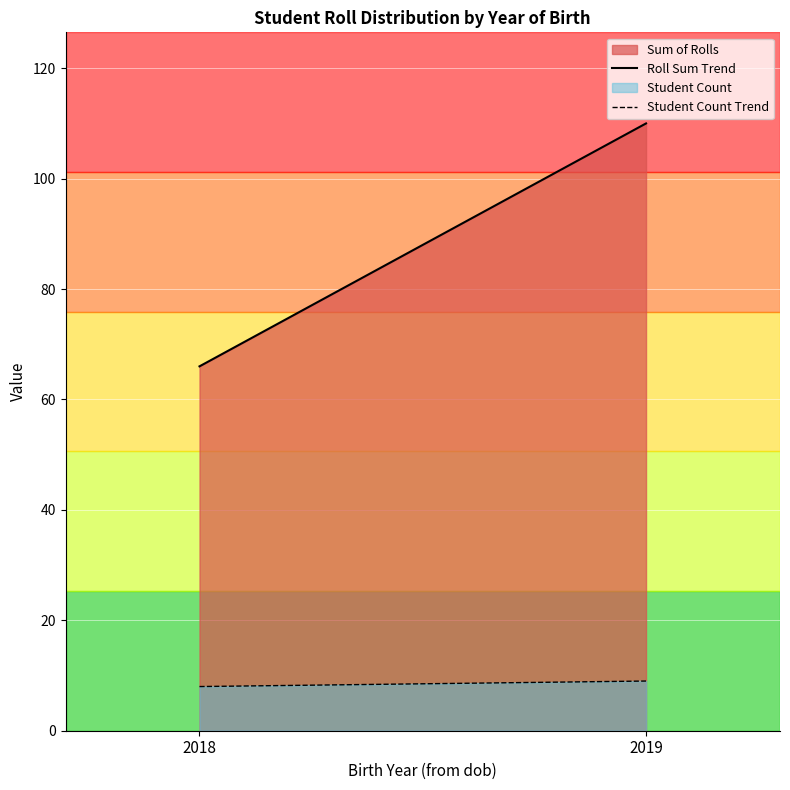

At how many categories does at least one series exceed 103?

1